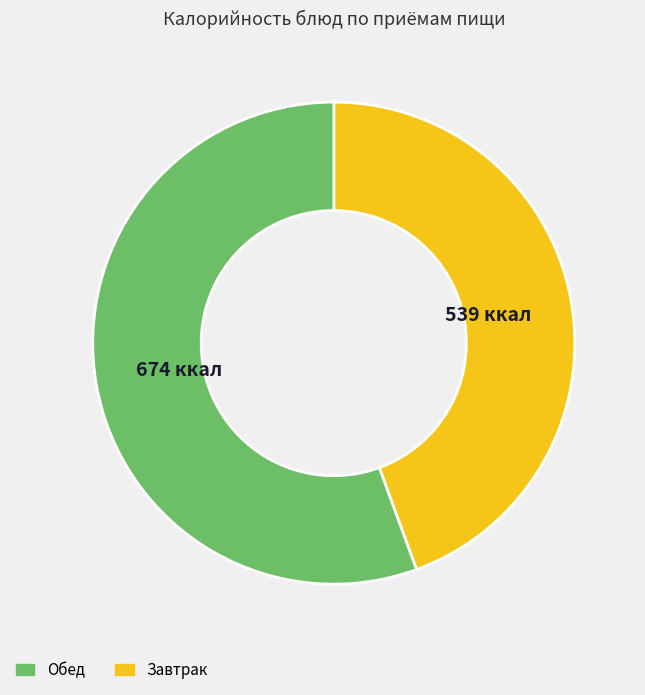

Does any single category account for the majority?

Yes